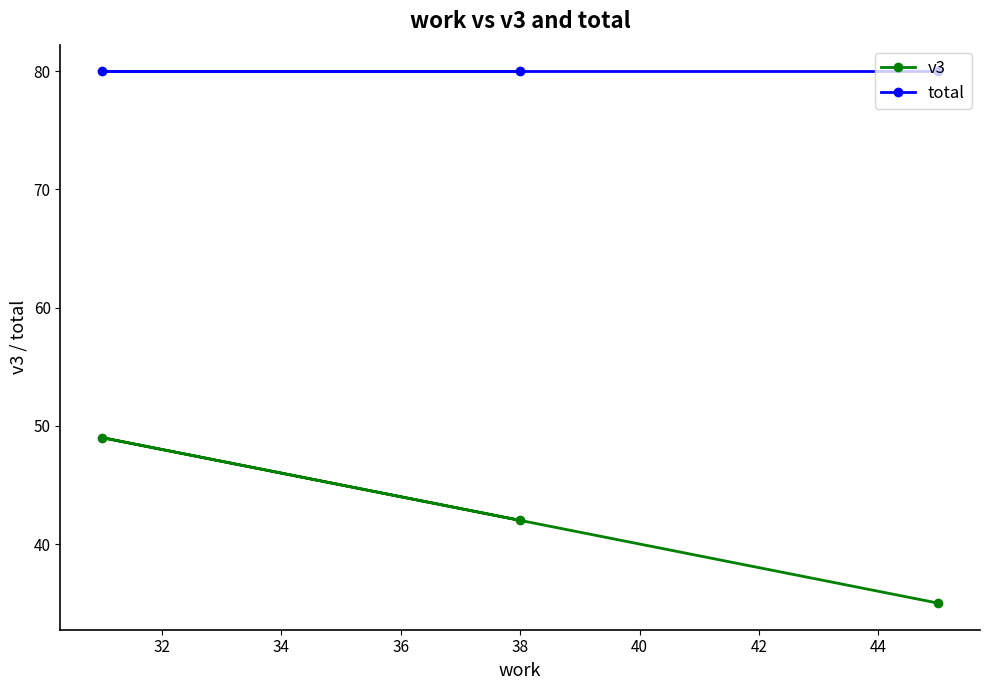

What is the minimum value shown in the chart?

35